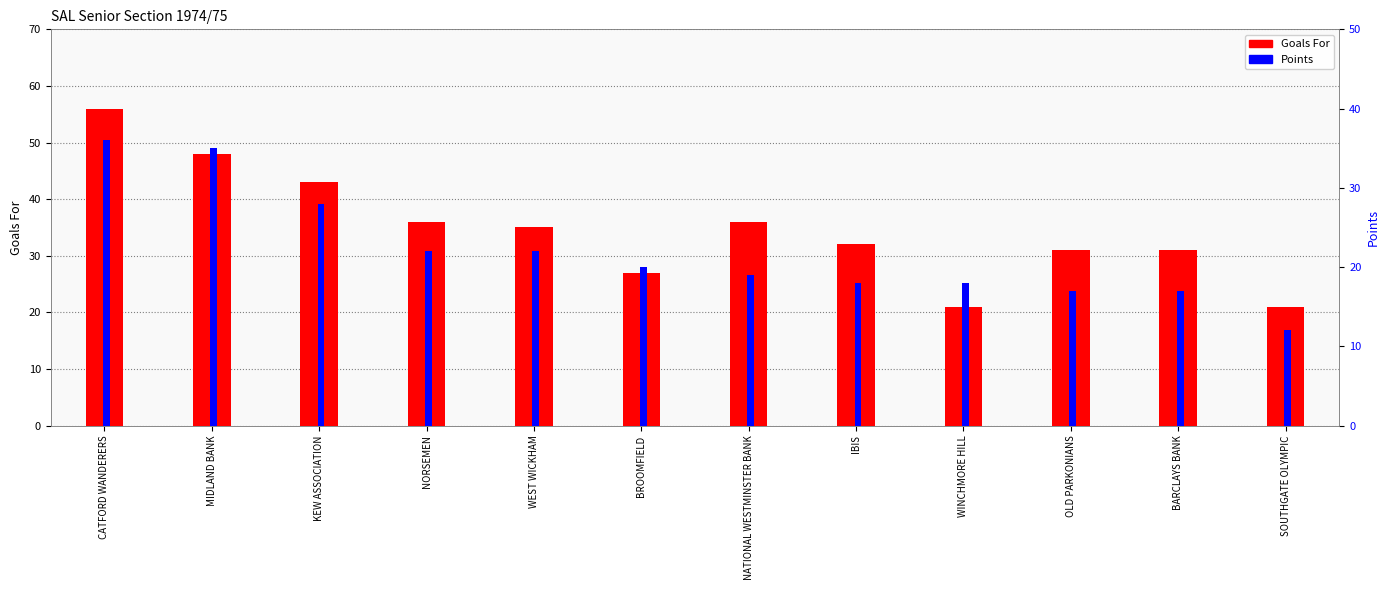

What is the total value across all series at KEW ASSOCIATION?

71